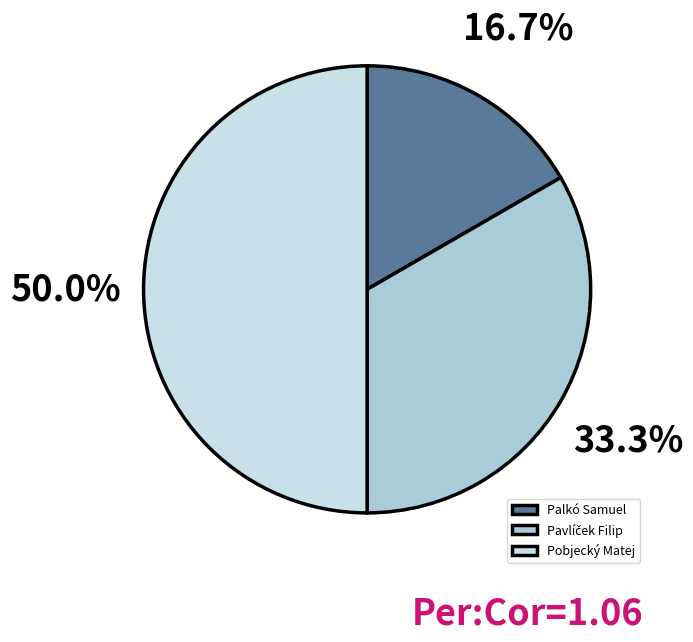

To the nearest percent, what is the average slice percentage?

33%